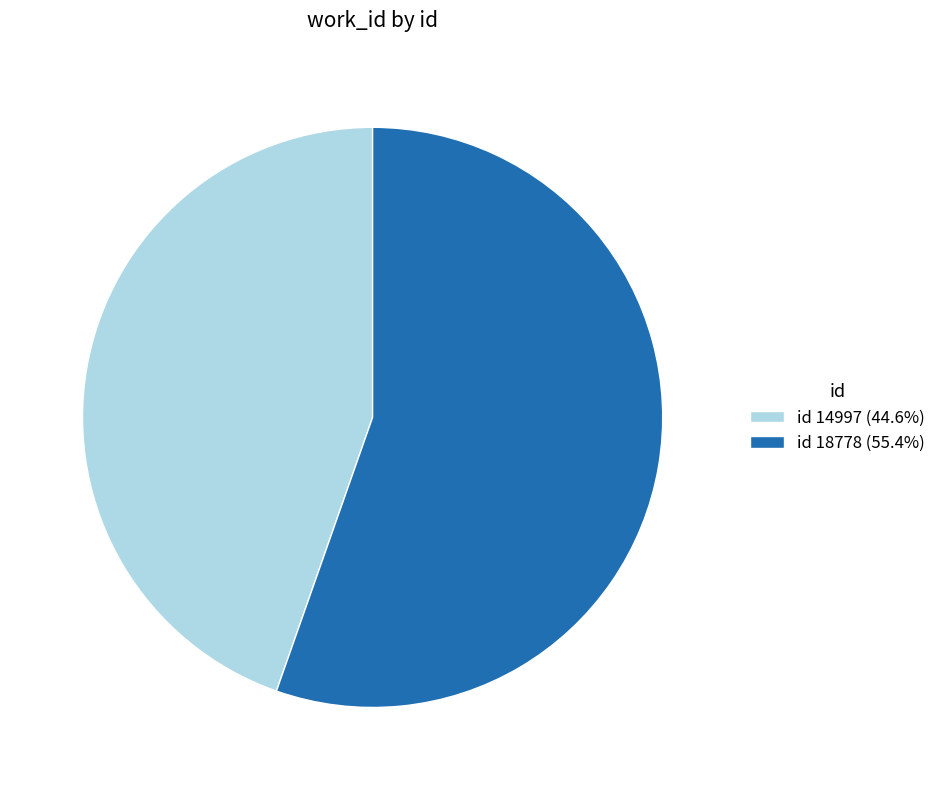

Does any single category account for the majority?

Yes